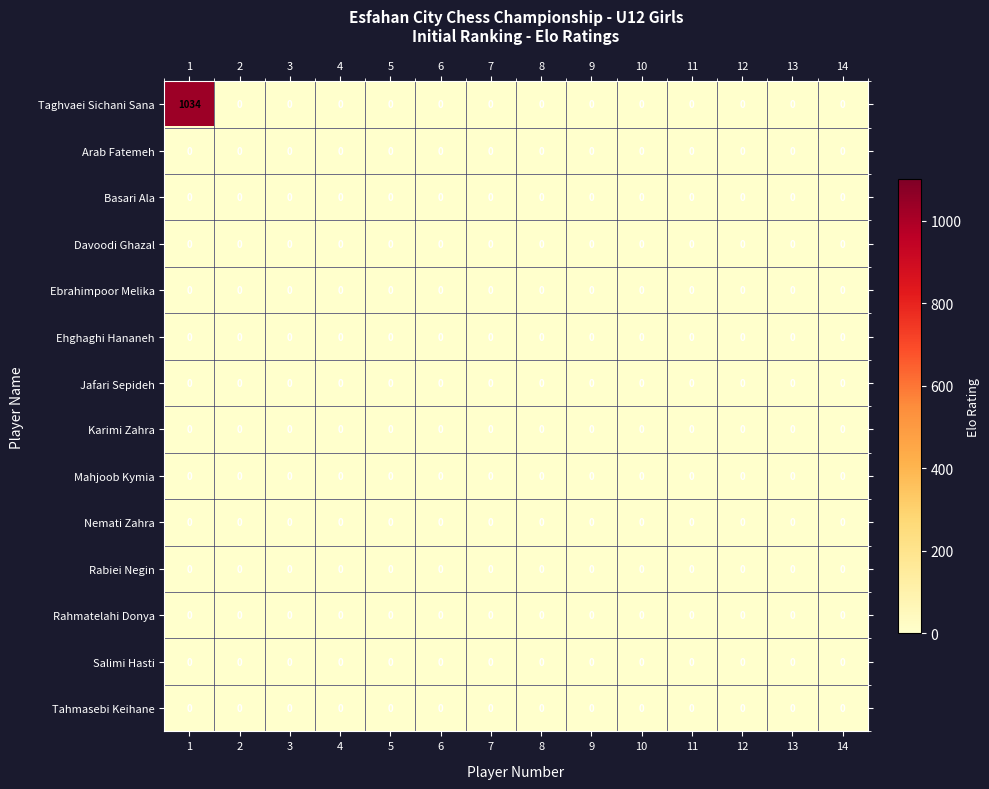

Which series has the widest spread of values?

Taghvaei Sichani Sana